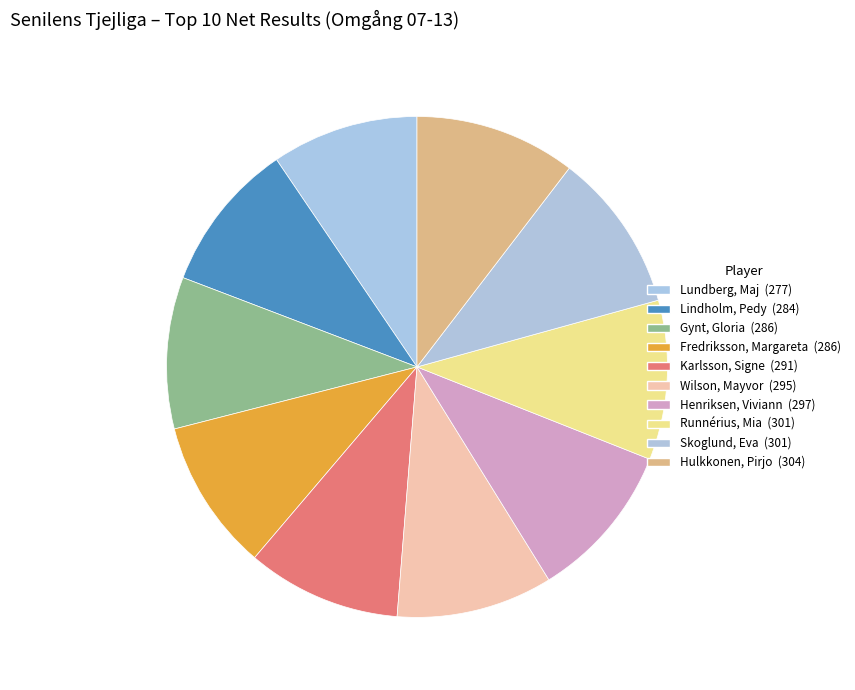

How much of the chart is everything except Hulkkonen, Pirjo?

89.6%